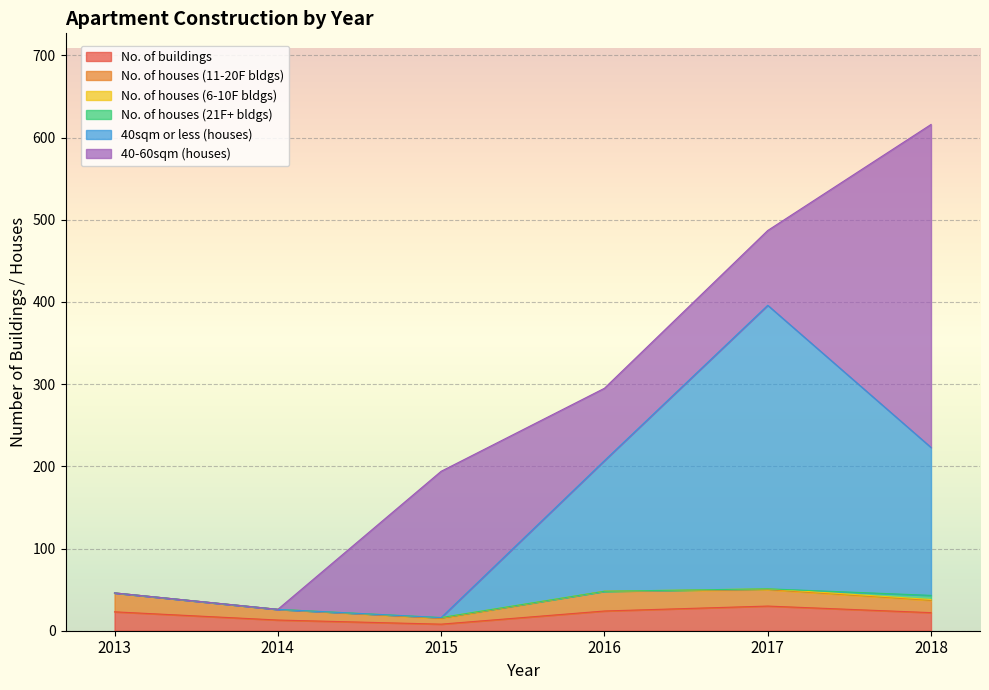

Reading left to right, transcribe all the data shown in this chart.

No. of buildings: 2013=23	2014=13	2015=8	2016=24	2017=30	2018=22
No. of houses (11-20F bldgs): 2013=23	2014=13	2015=7	2016=24	2017=20	2018=15
No. of houses (6-10F bldgs): 2013=0	2014=0	2015=1	2016=0	2017=1	2018=1
No. of houses (21F+ bldgs): 2013=0	2014=0	2015=0	2016=0	2017=0	2018=5
40sqm or less (houses): 2013=0	2014=0	2015=0	2016=159	2017=345	2018=180
40-60sqm (houses): 2013=0	2014=0	2015=178	2016=88	2017=91	2018=393